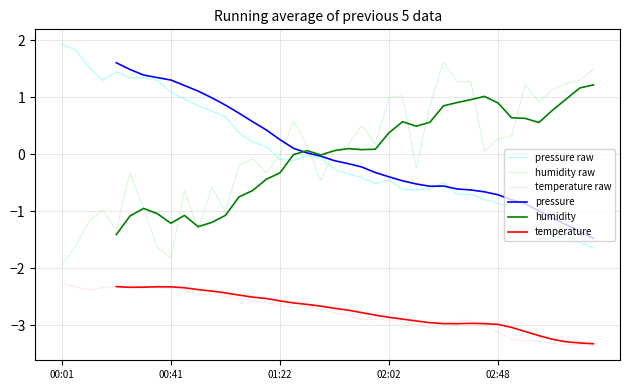

What is the maximum value for temperature?

-2.2